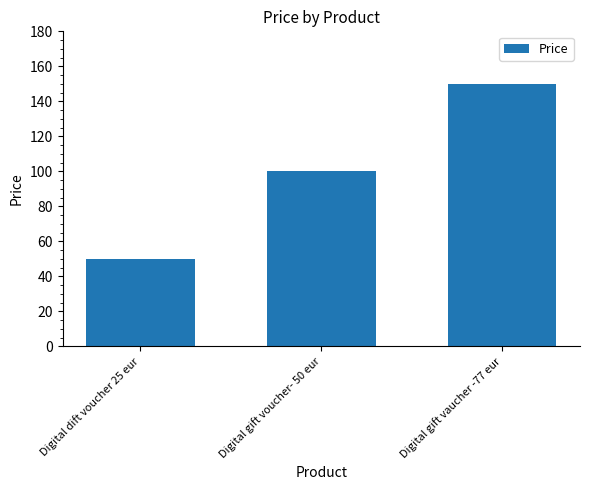

Is it true that the value at Digital gift vaucher -77 eur is 150.0?

True